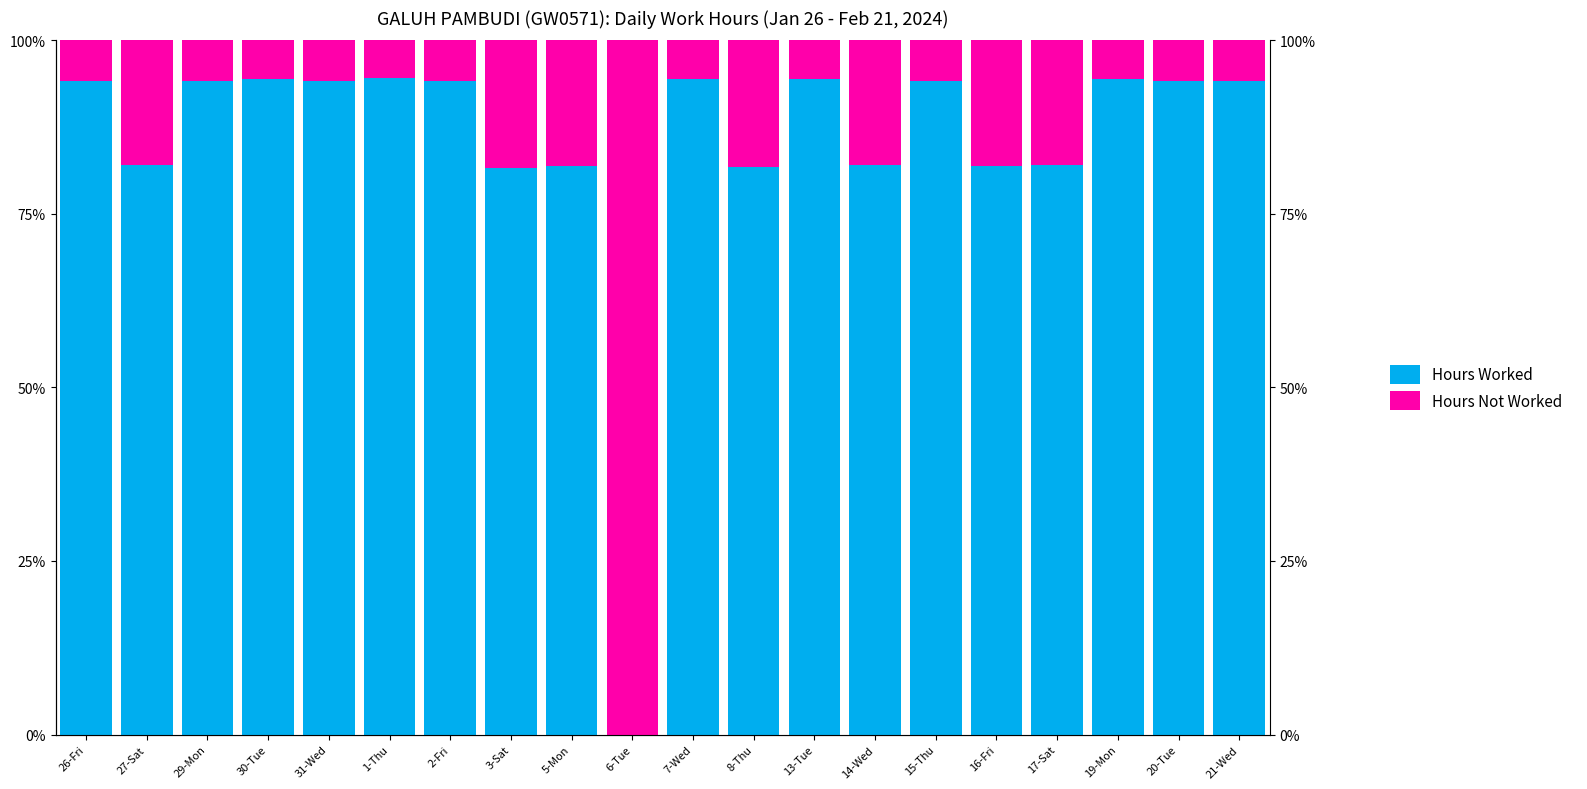

Count the number of categories in the chart.

20